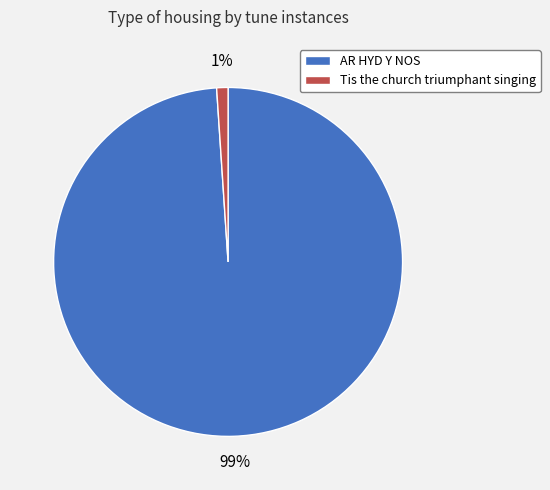

Do Tis the church triumphant singing and AR HYD Y NOS together represent more than half of the pie?

Yes